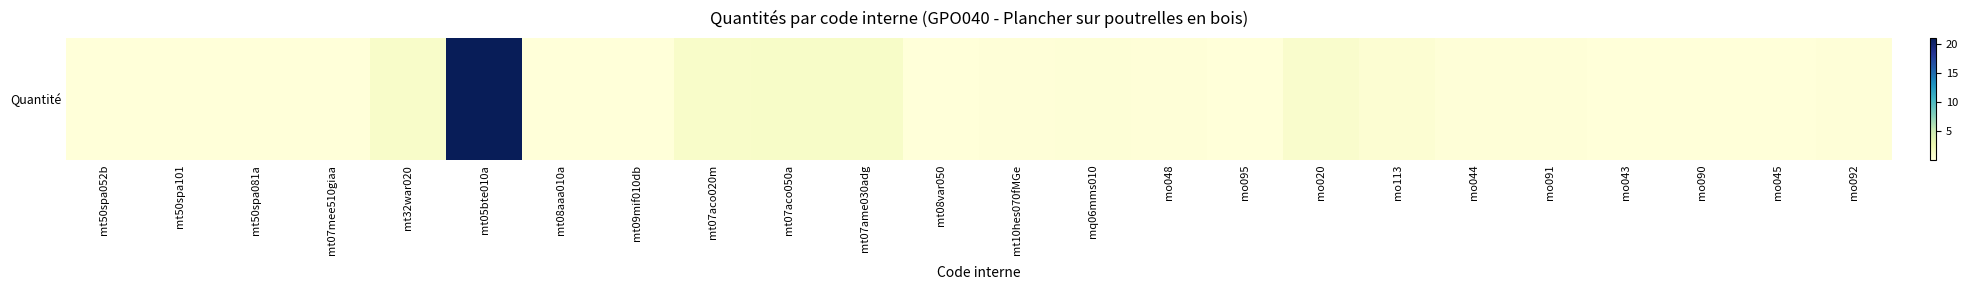

The value at mo048 is 0.1. True or false?

False